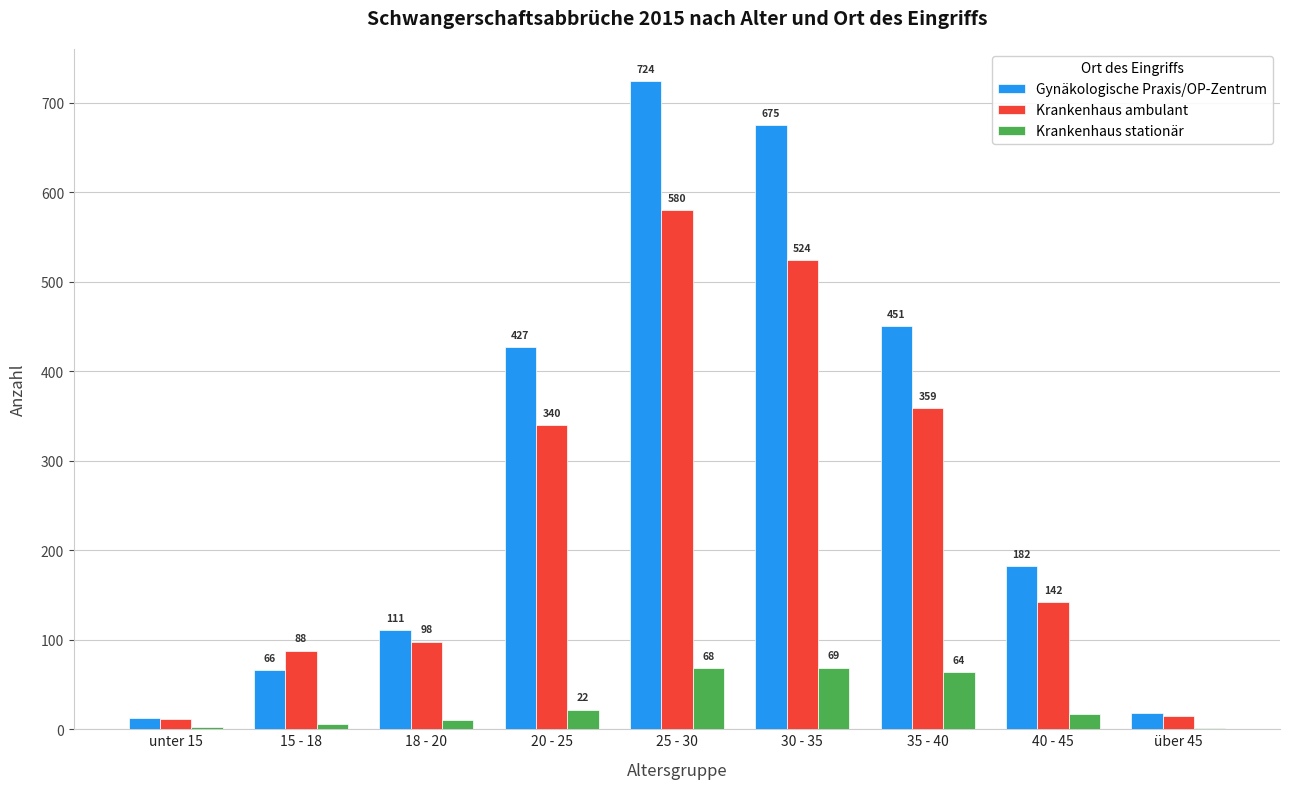

What is the greatest value displayed?

724